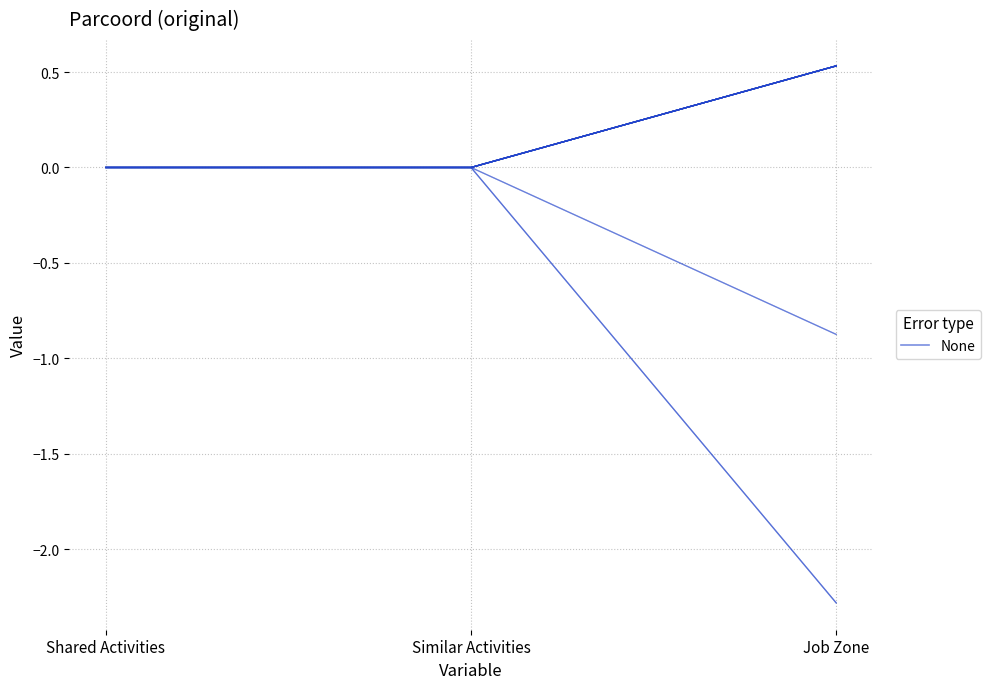

Rank the categories by value from lowest to highest.

Shared Activities, Similar Activities, Job Zone